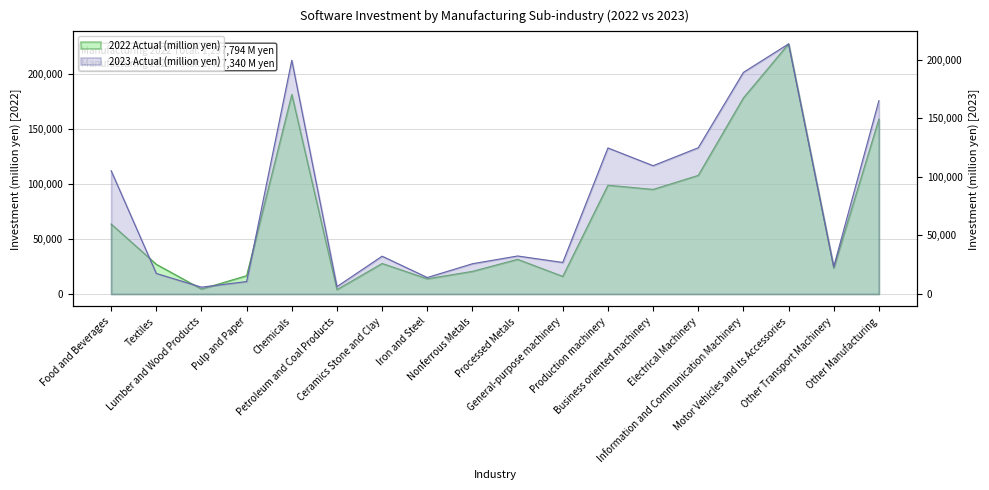

At which label is 2022 Actual (million yen) closest to 115793?

Electrical Machinery